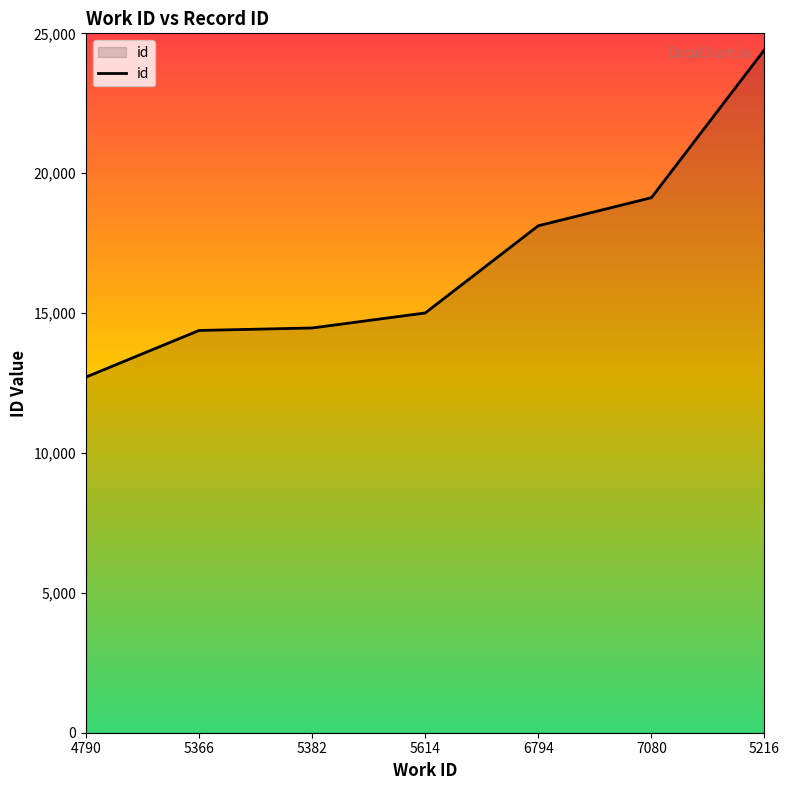

What is the difference between the second highest and minimum values?

6413